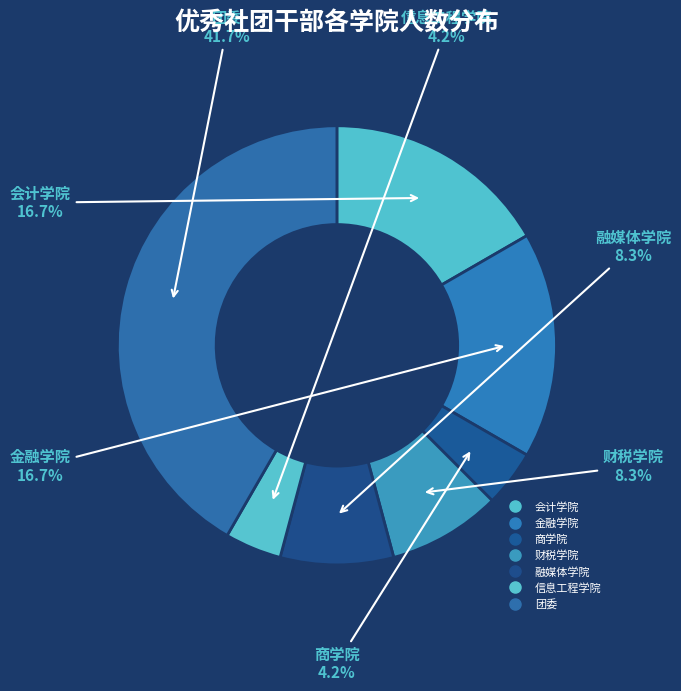

How many segments does this pie chart have?

7